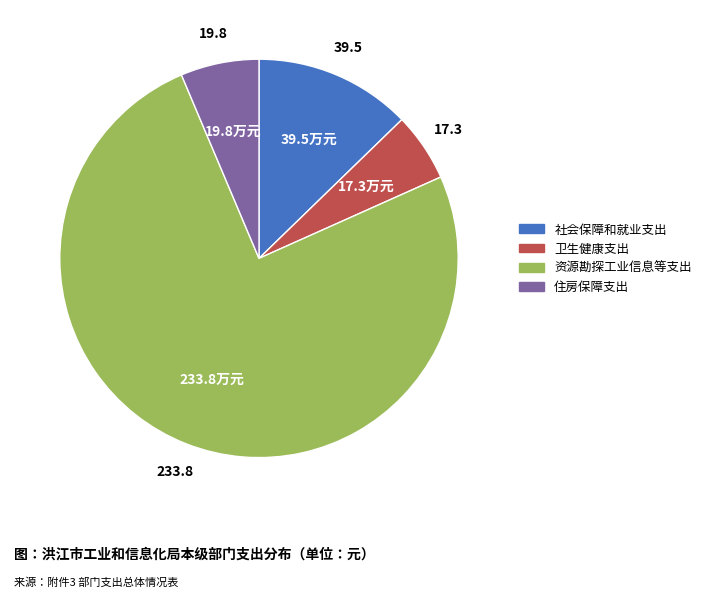

Count the number of slices in the pie.

4